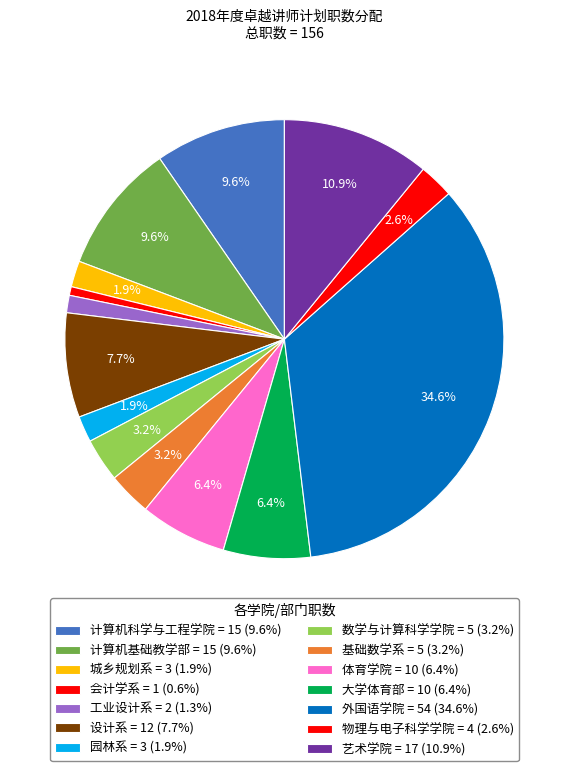

What portion of the pie excludes 基础数学系?

96.8%